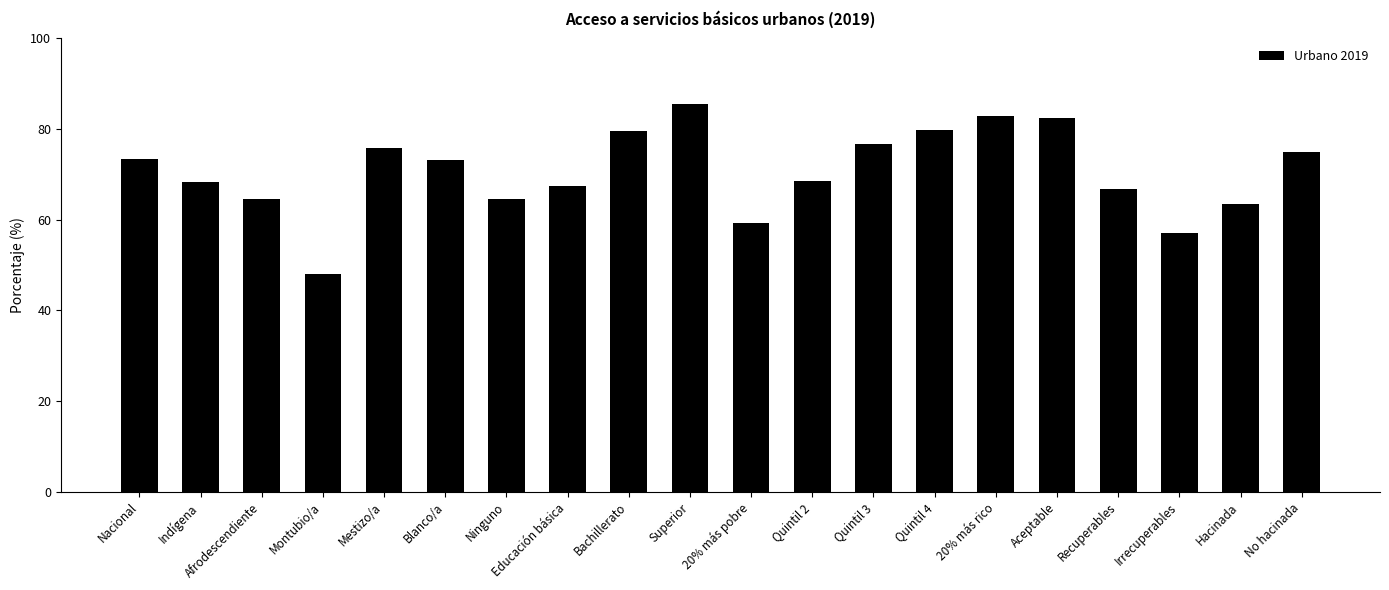

Does the chart contain any negative values?

No